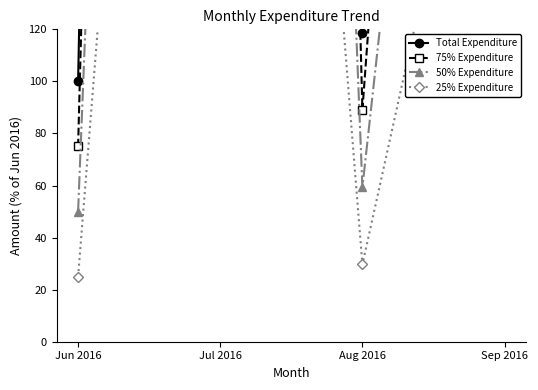

True or false: 75% Expenditure and 25% Expenditure intersect in this chart.

False